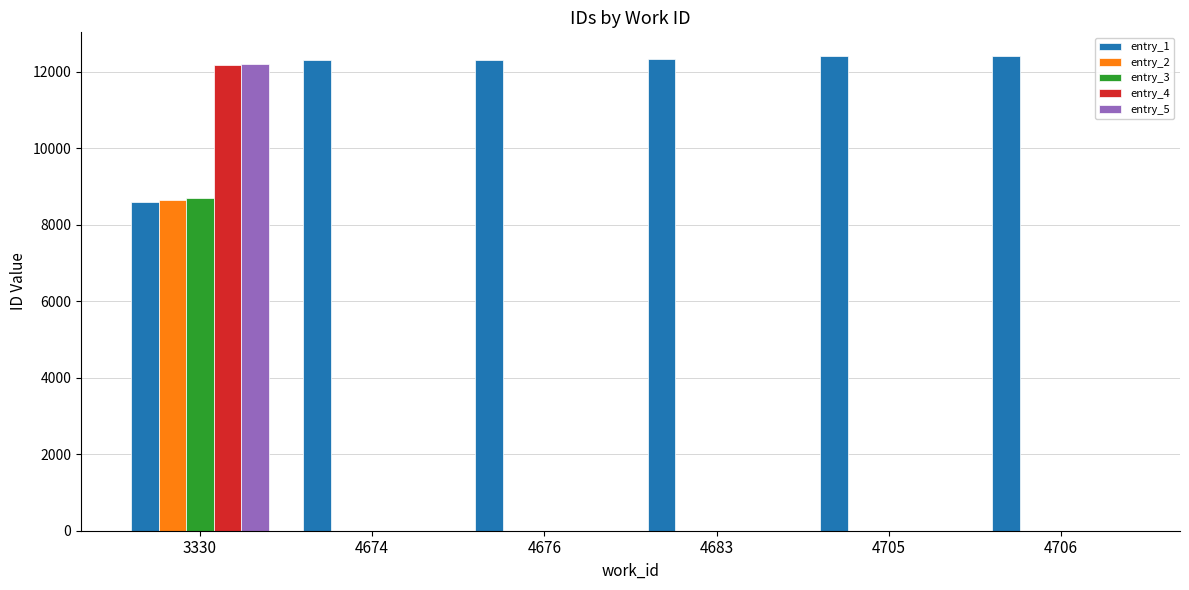

The value of entry_2 at 4705 is 0. True or false?

True